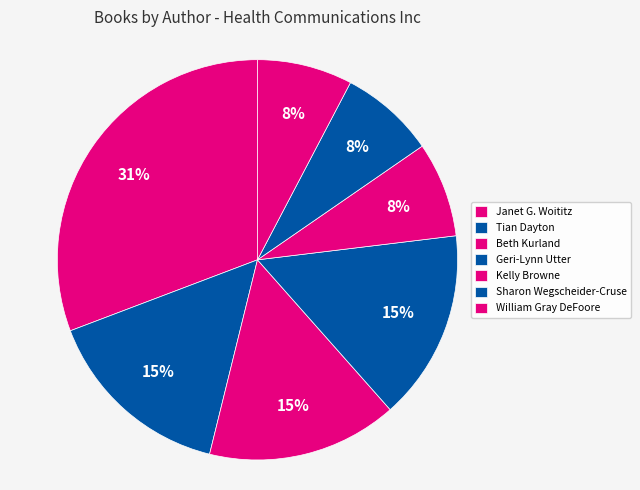

Do Janet G. Woititz and William Gray DeFoore together represent more than half of the pie?

No